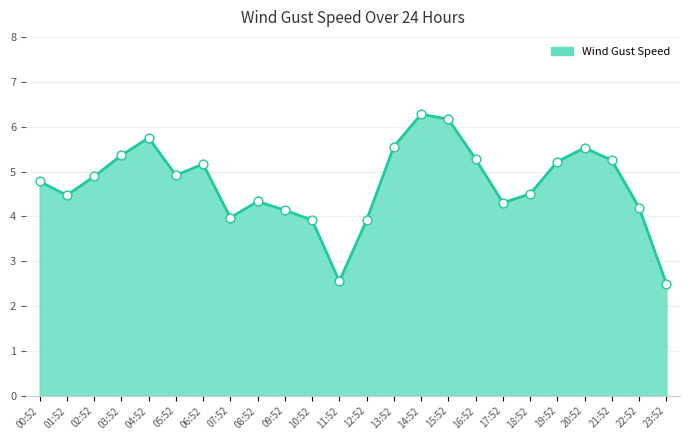

What is the change in value from 12:52 to 13:52?

+1.6